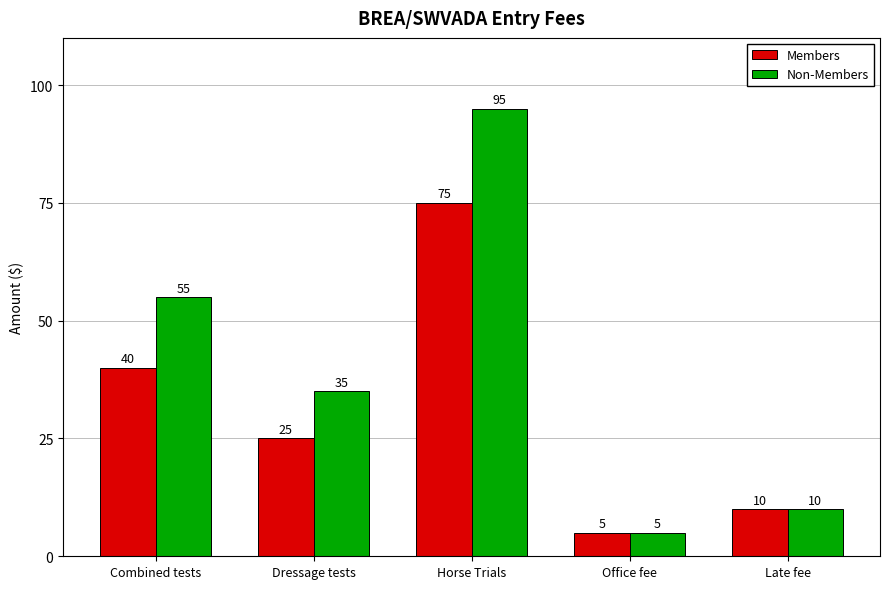

What is the value of the Members bar at the 1st from the left?

40